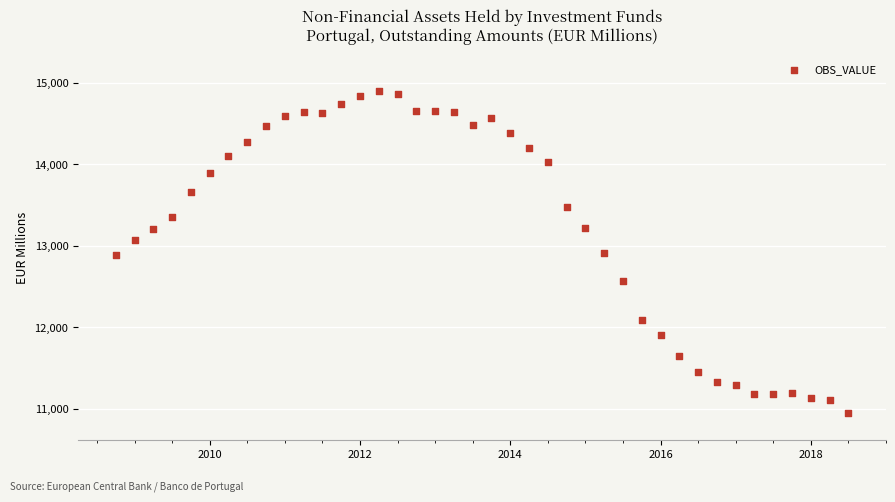

What is the range of Y values (max minus min)?

3954.0